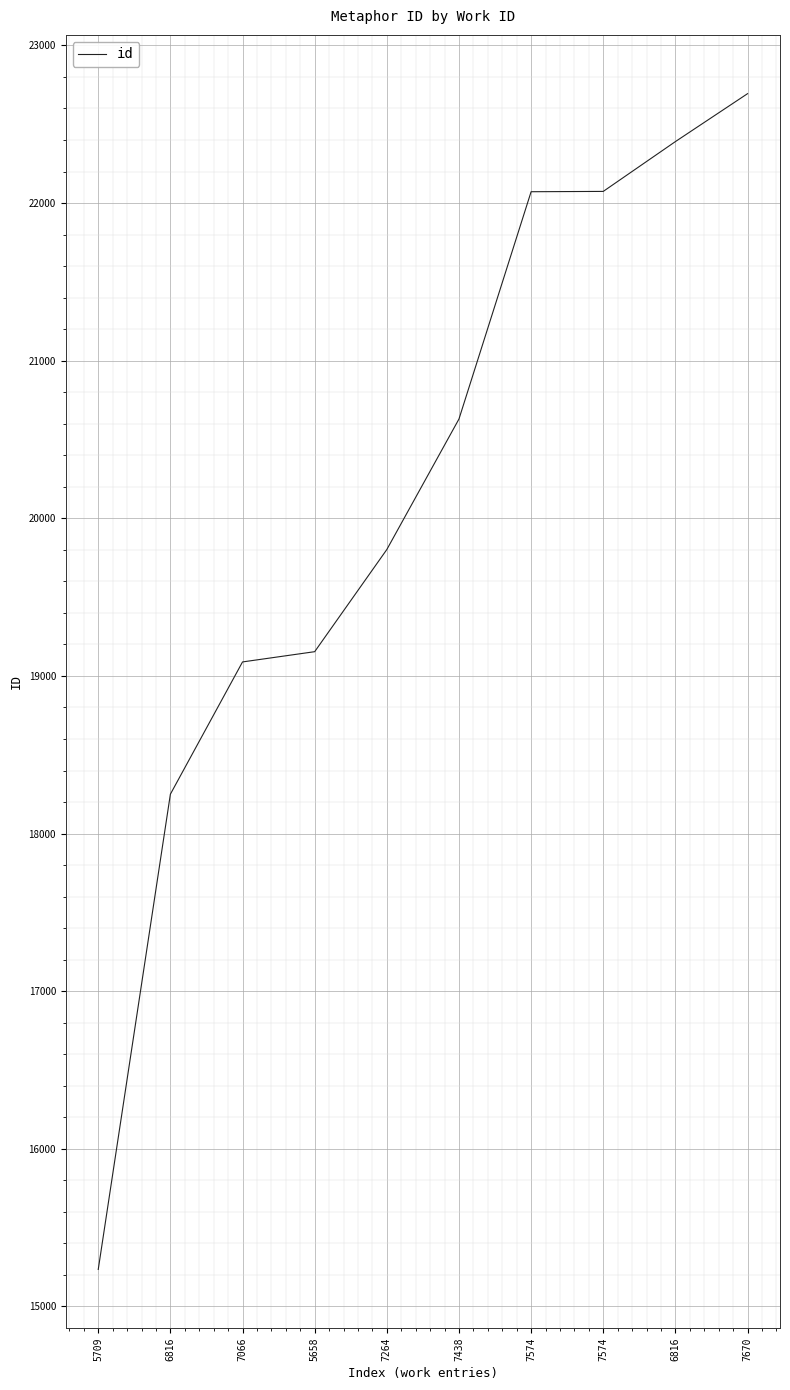

How many distinct data groups are displayed?

1